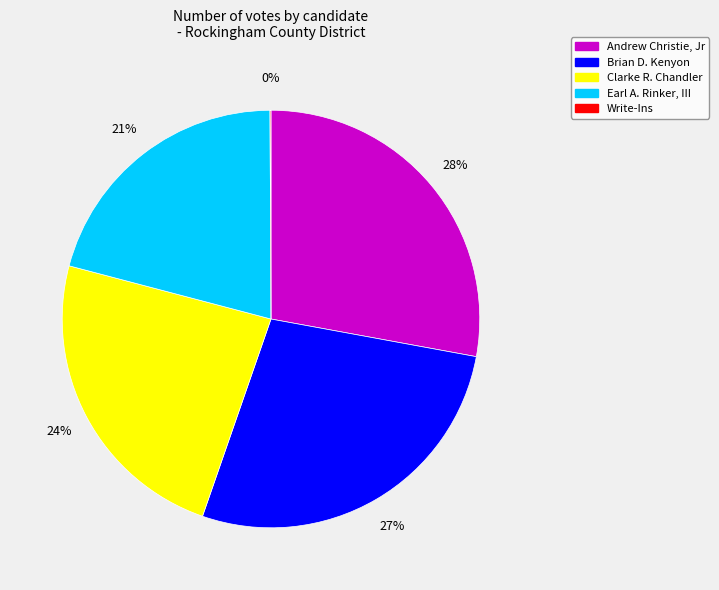

Combined, do Andrew Christie, Jr and Earl A. Rinker, III account for over 50%?

No